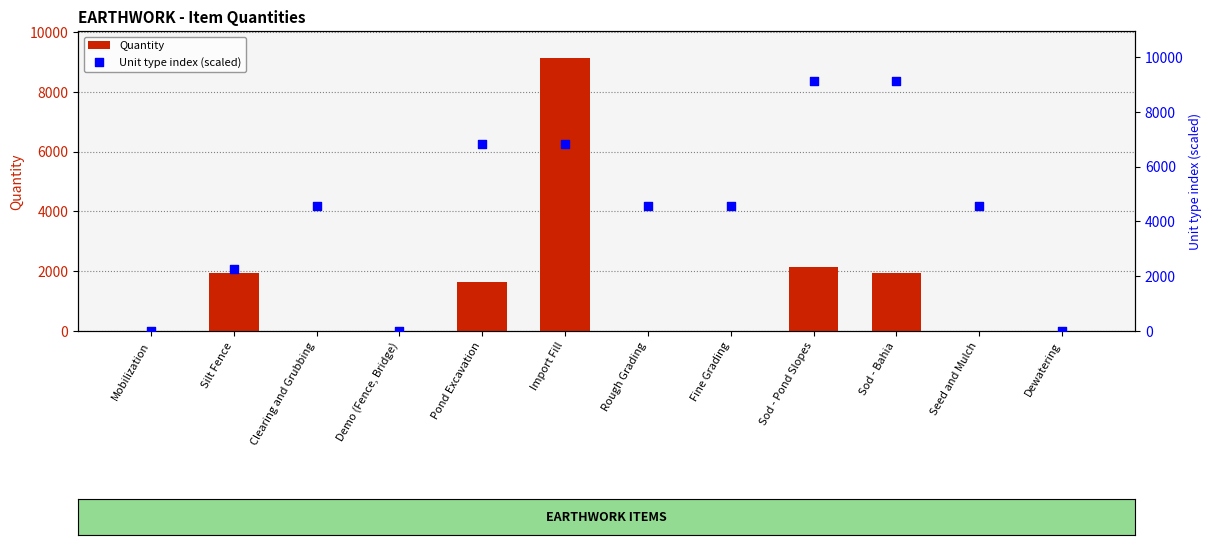

Is the value of Quantity at Rough Grading greater than the value of Unit type index (scaled) at Seed and Mulch?

No